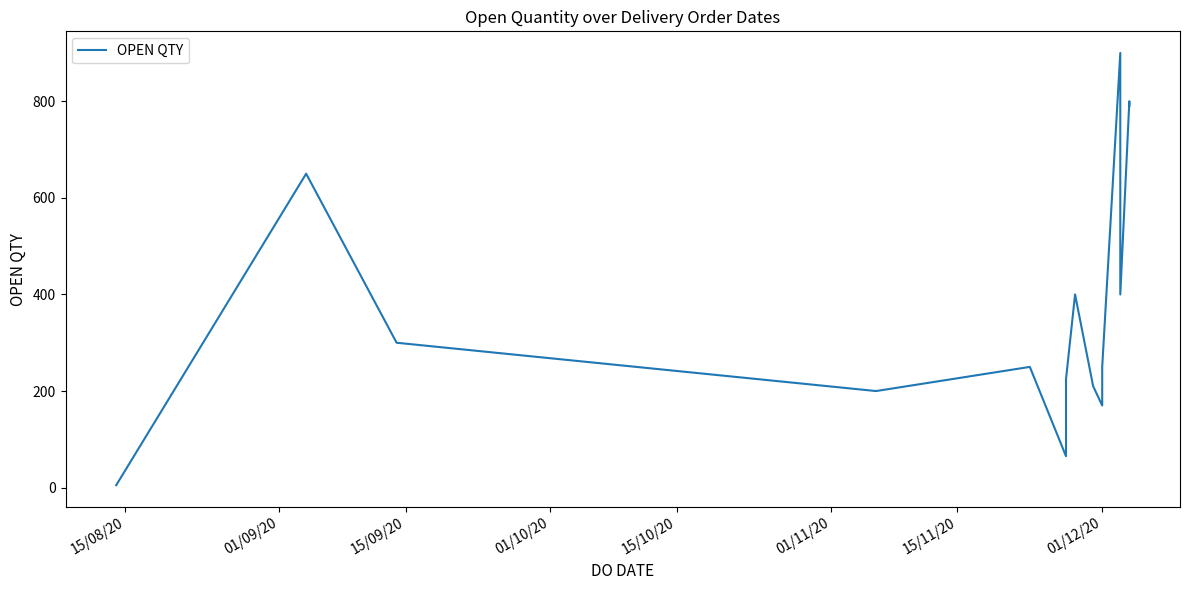

Reading right to left, extract all data points from this chart.

790	800	400	900	250	170	210	400	225	65	250	200	300	650	5